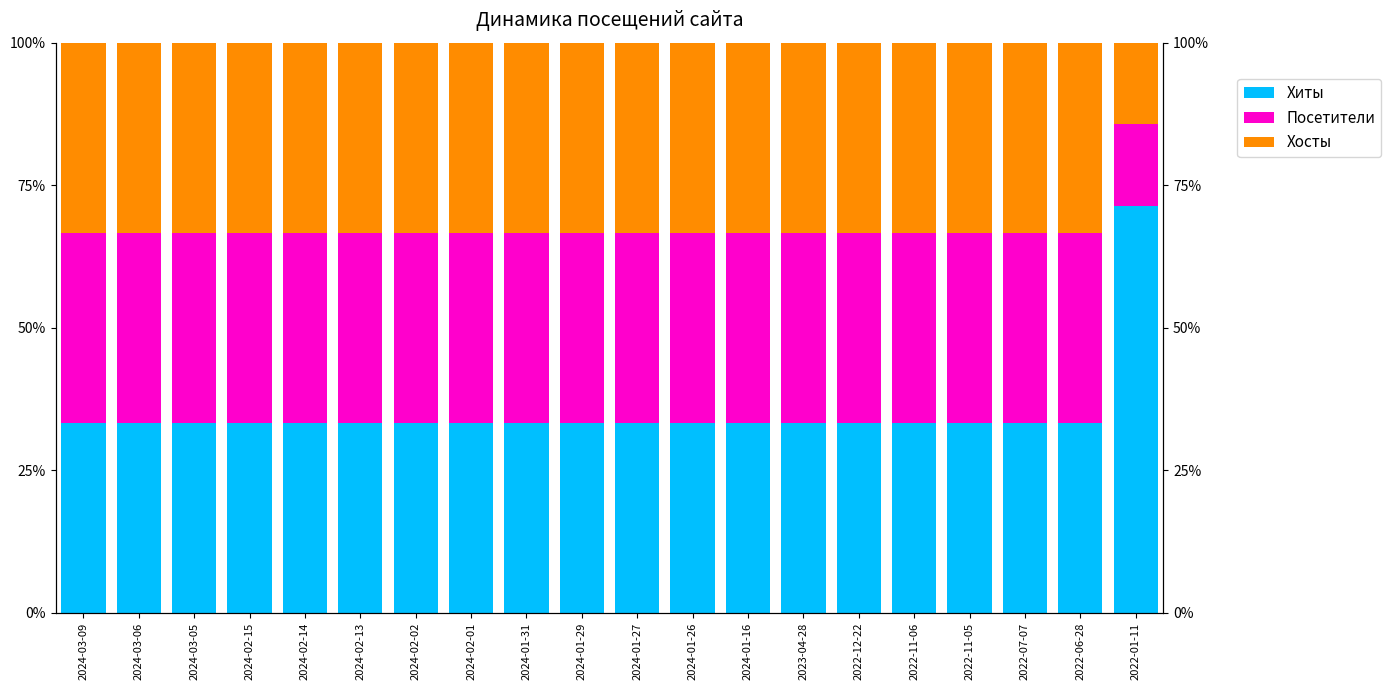

Does the chart contain any negative values?

No